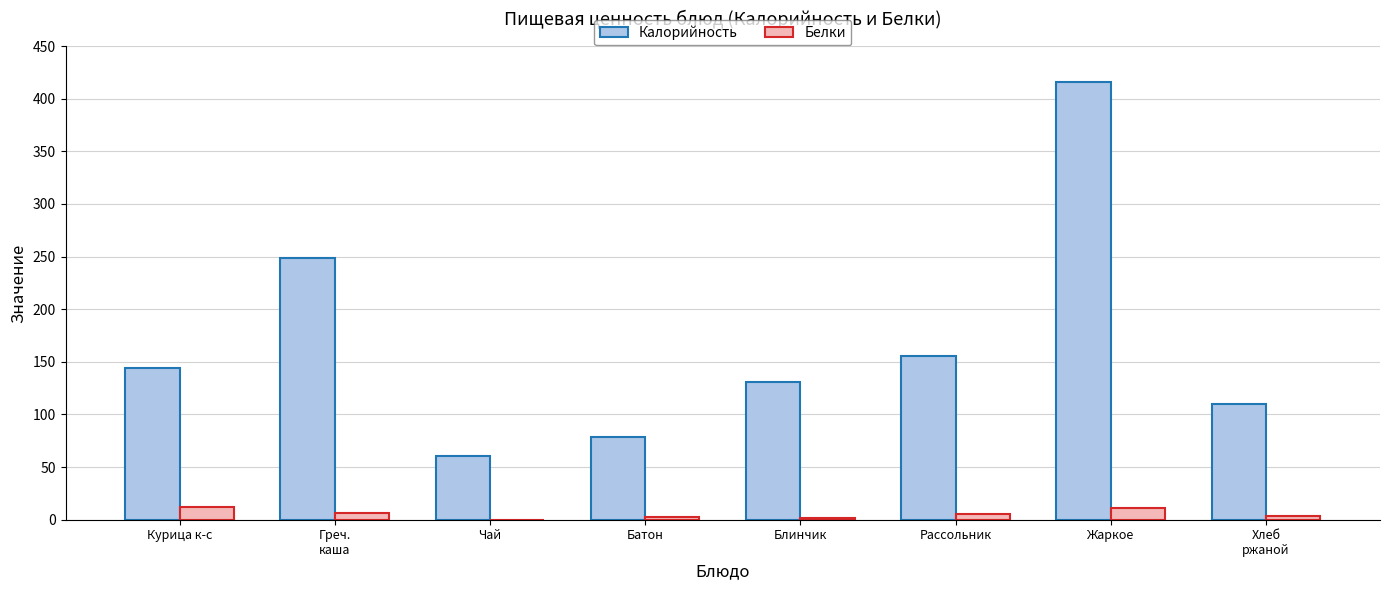

Count the number of data series in this chart.

2